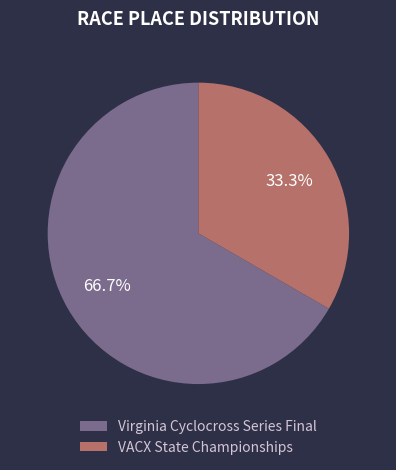

Is there any slice that represents more than half of the pie?

Yes